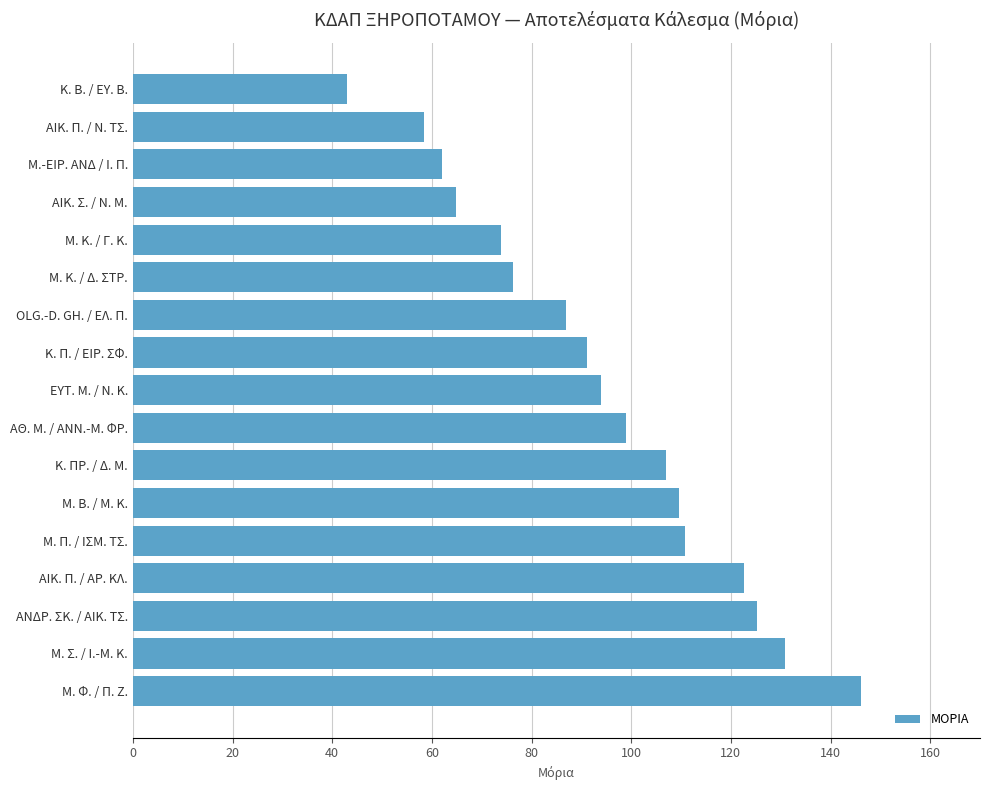

What is the approximate value at ΕΥΤ. Μ. / Ν. Κ.?

93.9